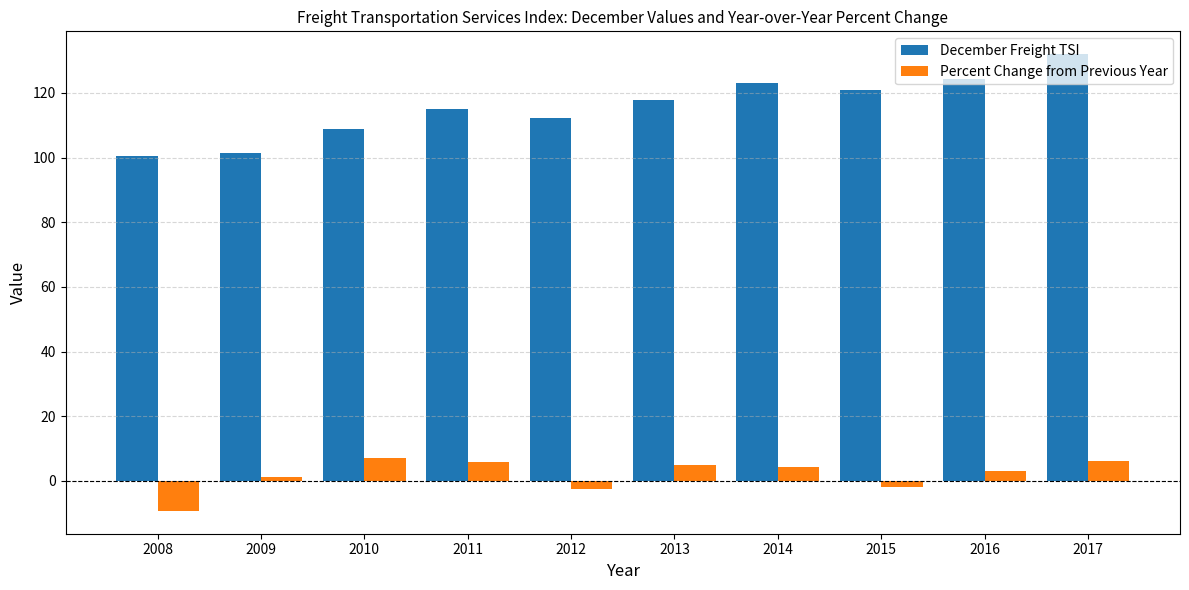

How many data points in December Freight TSI are less than 117?

5